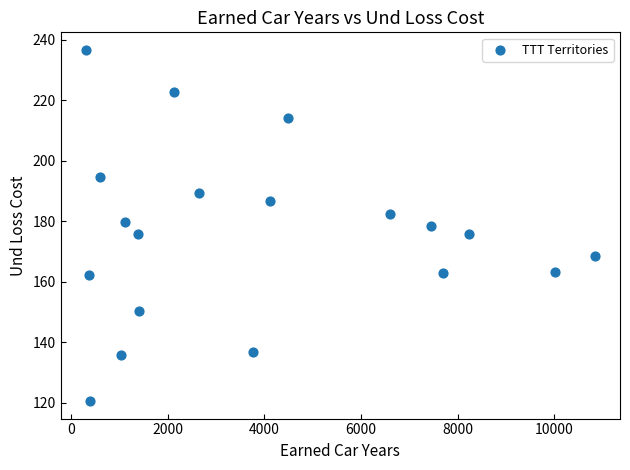

What is the range of X values (max minus min)?

10521.0